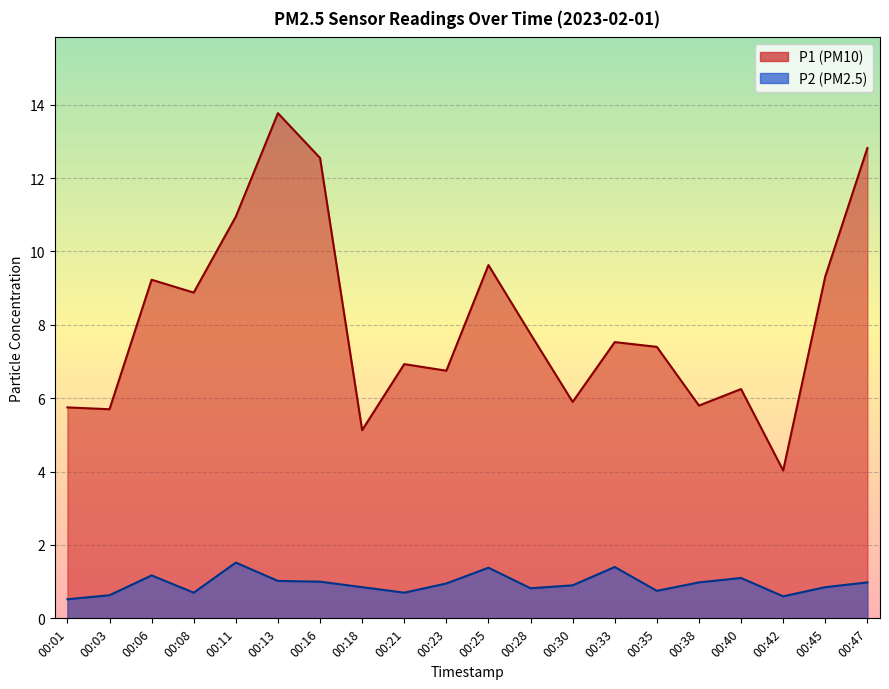

At which category does P2 reach its first local peak?

00:06